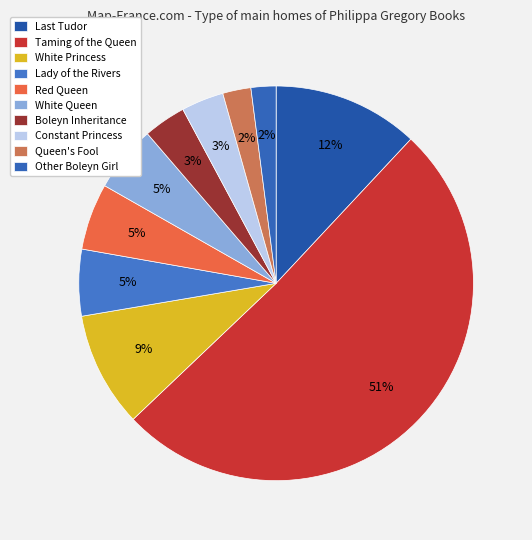

Which has a higher value, Lady of the Rivers or Taming of the Queen?

Taming of the Queen